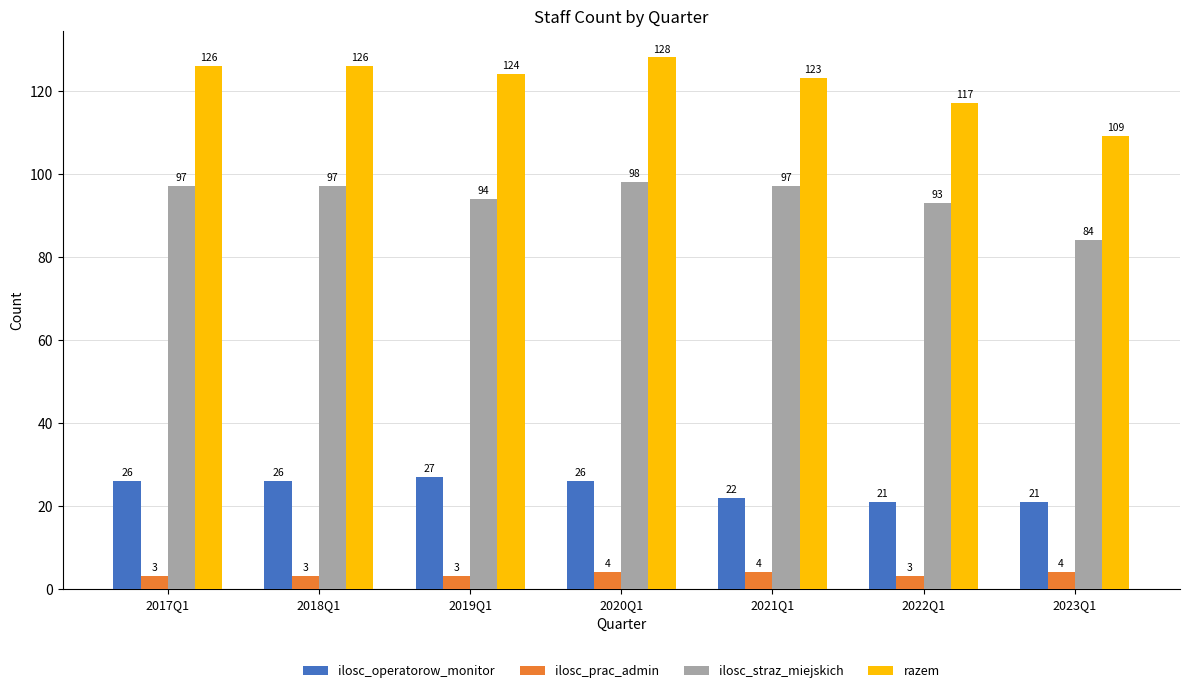

What is the total value across all series at 2023Q1?

218